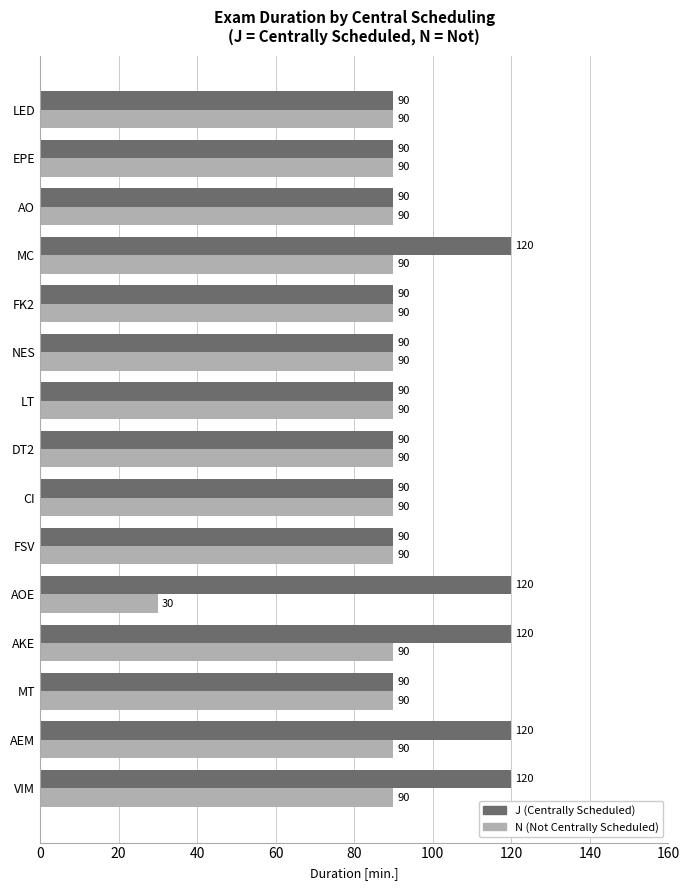

What is the minimum value shown in the chart?

30